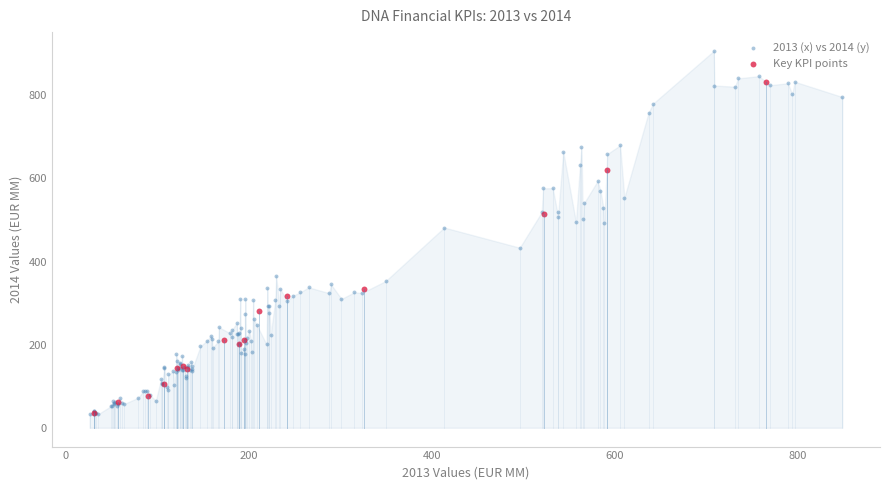

Which series contains the highest Y value?

2013 (x) vs 2014 (y)